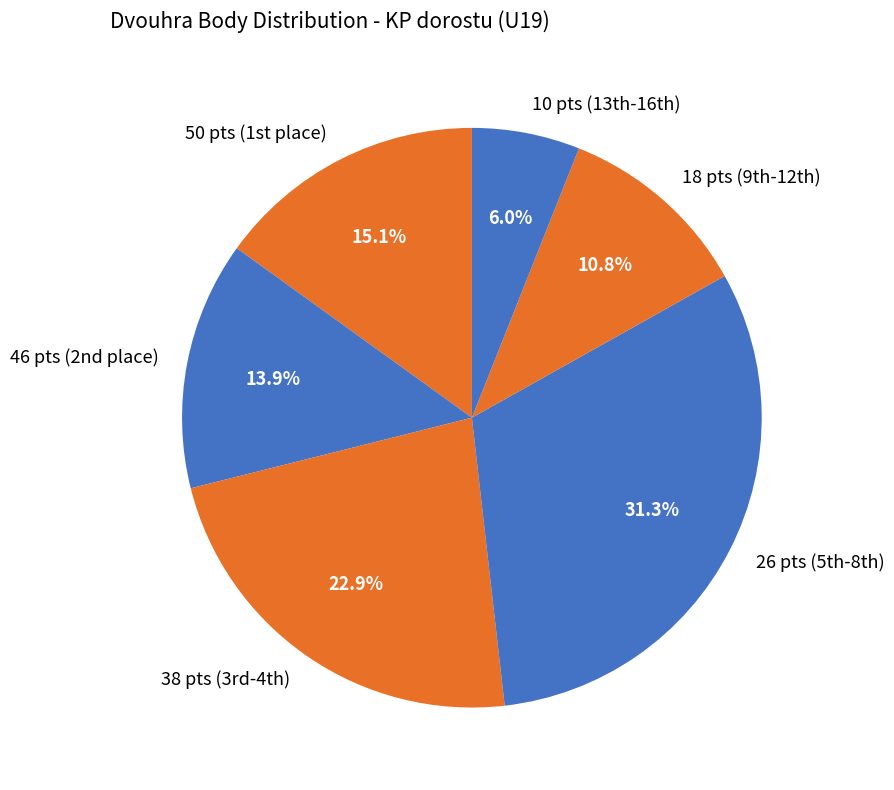

Does any single category account for the majority?

No